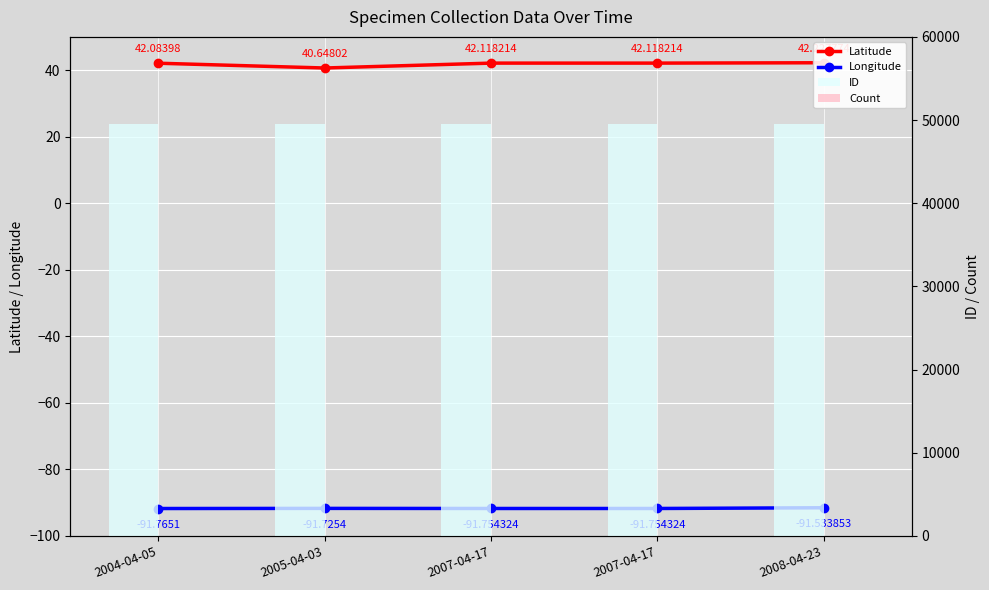

Rank the series at 2008-04-23 from lowest to highest value.

Longitude, Count, Latitude, ID